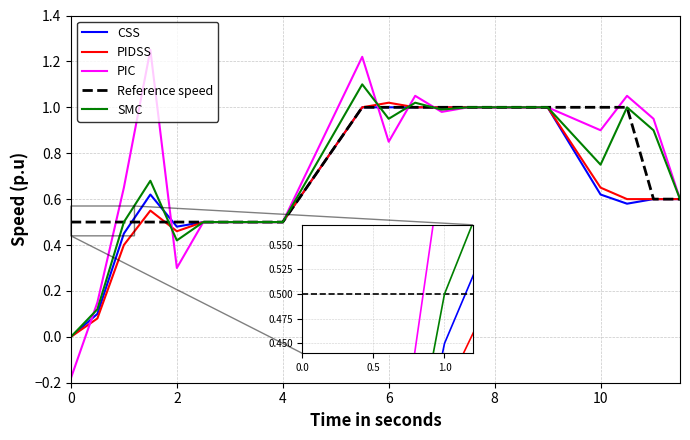

Which series has the widest spread of values?

PIC